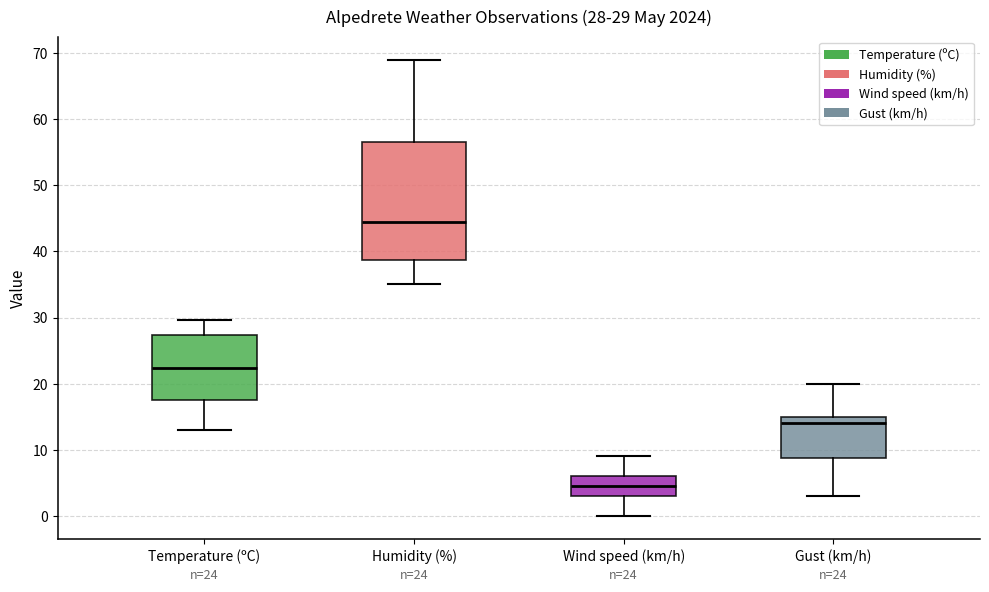

Which box is the tallest, from its lower edge to its upper edge?

Humidity (%)